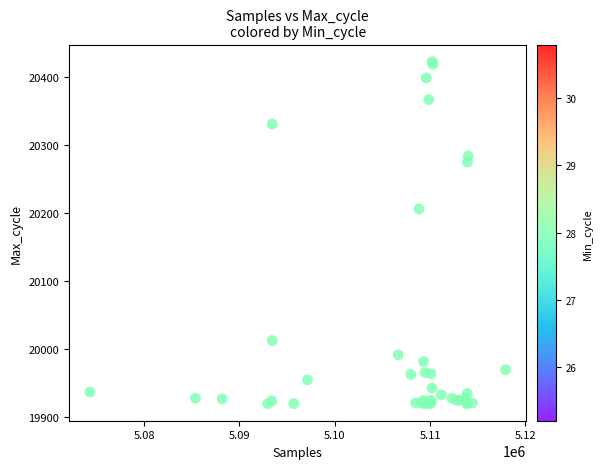

What Y value in the scatter plot is closest to 20171?

20206